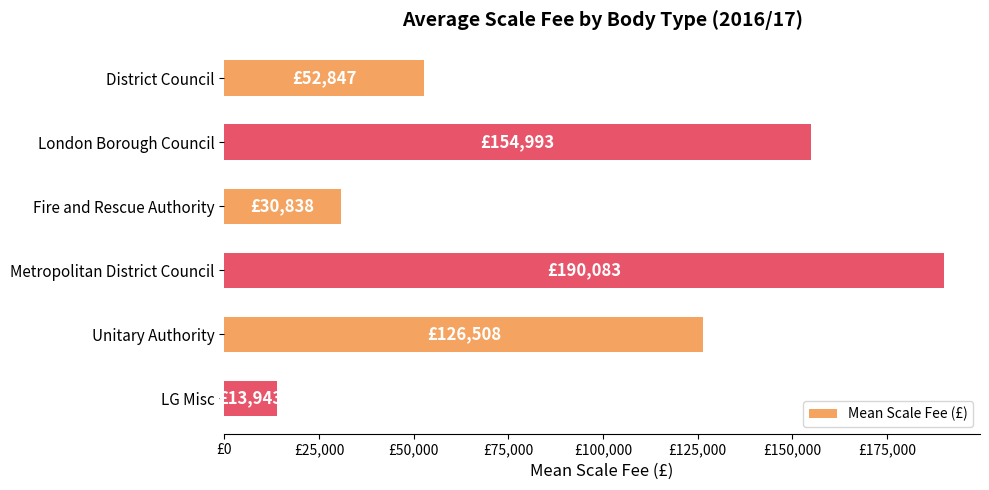

What is the average value?

94869